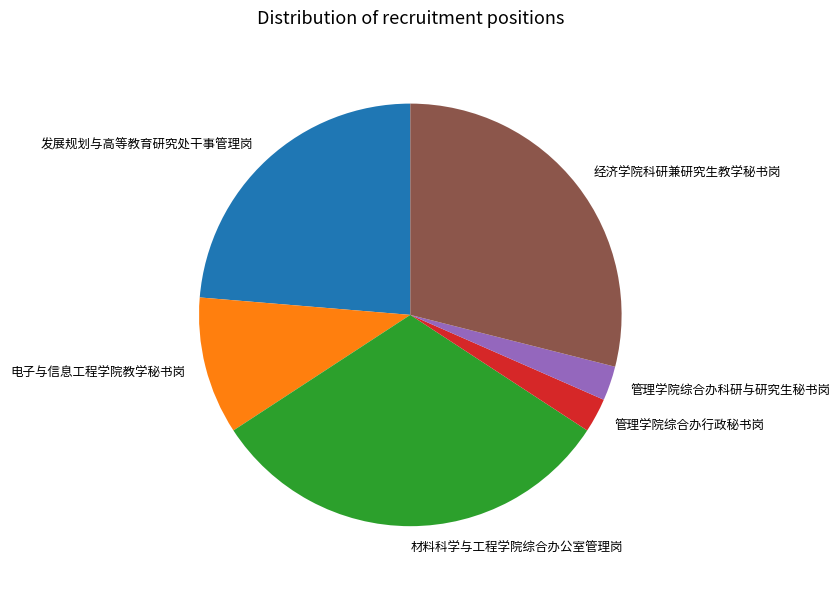

Is it true that 管理学院综合办行政秘书岗 is 12% of the pie?

False